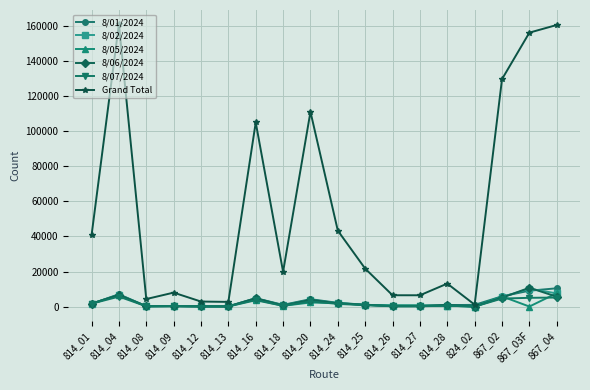

Which series has the largest range (max minus min)?

Grand Total